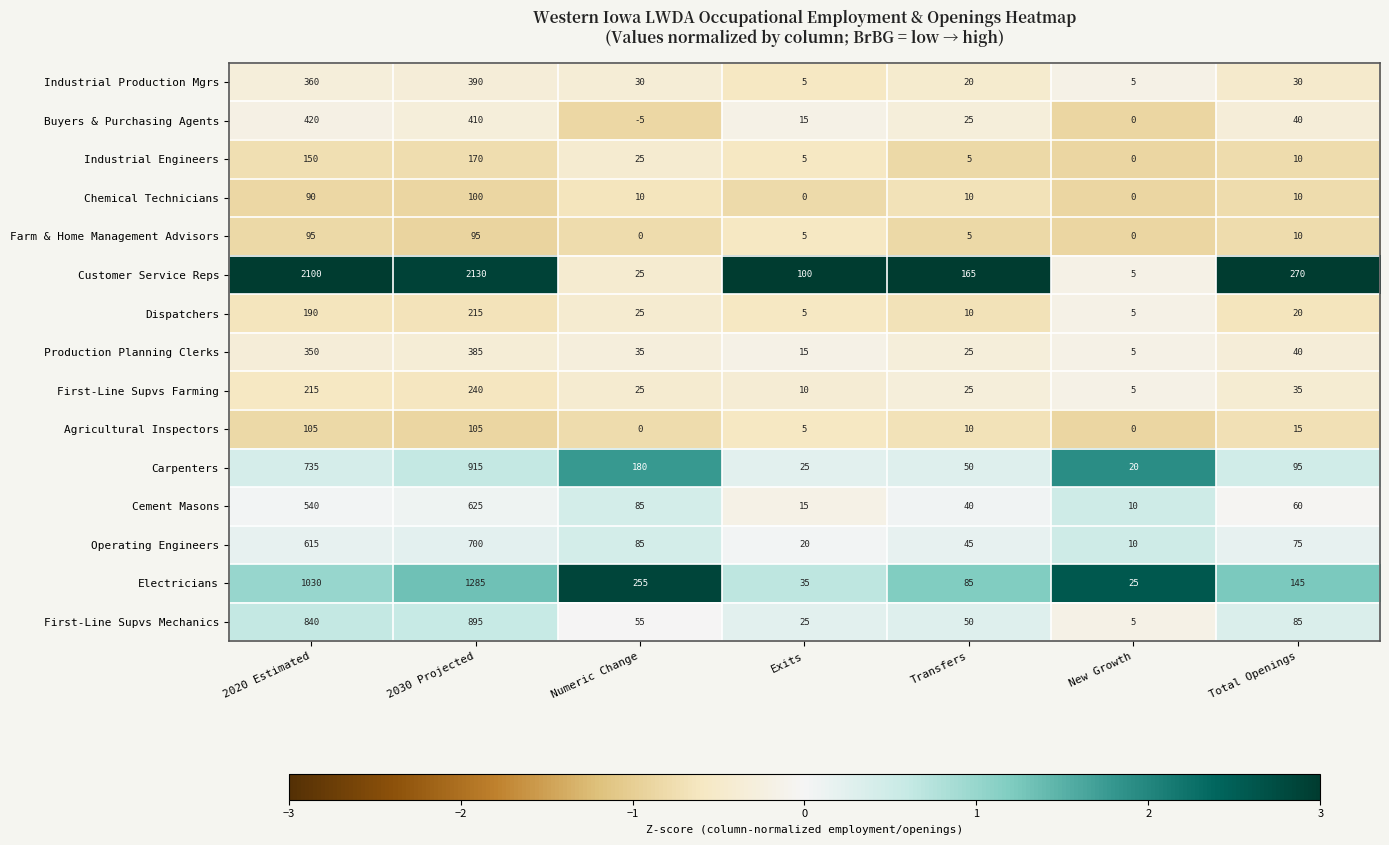

Rank the series at 2020 Estimated from lowest to highest value.

Chemical Technicians, Farm & Home Management Advisors, Agricultural Inspectors, Industrial Engineers, Dispatchers, First-Line Supvs Farming, Production Planning Clerks, Industrial Production Mgrs, Buyers & Purchasing Agents, Cement Masons, Operating Engineers, Carpenters, First-Line Supvs Mechanics, Electricians, Customer Service Reps